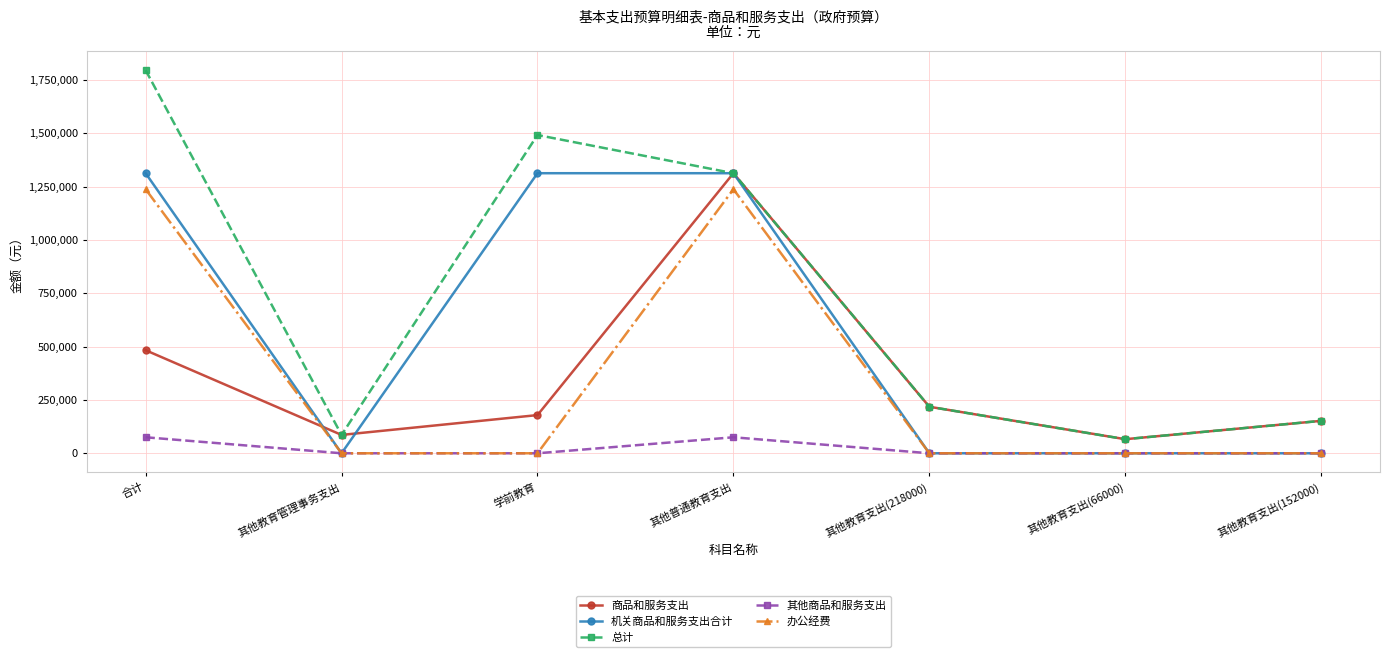

Read the 商品和服务支出 value at 其他教育管理事务支出.

86000